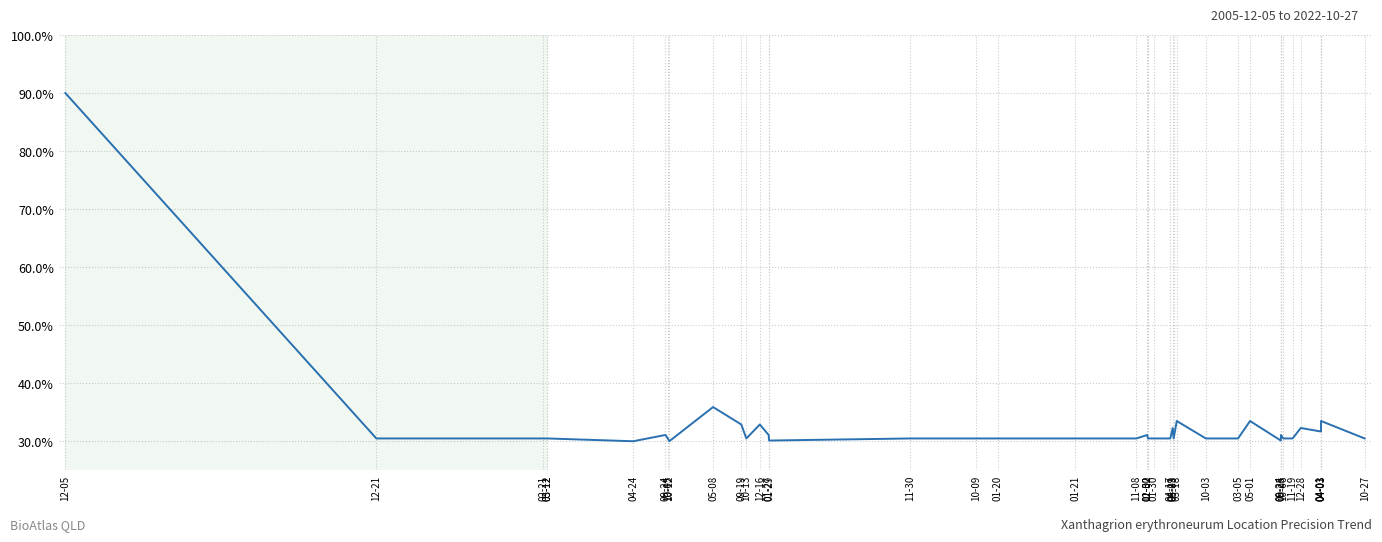

What is the change in value from 09-24 to 01-02?

-0.6